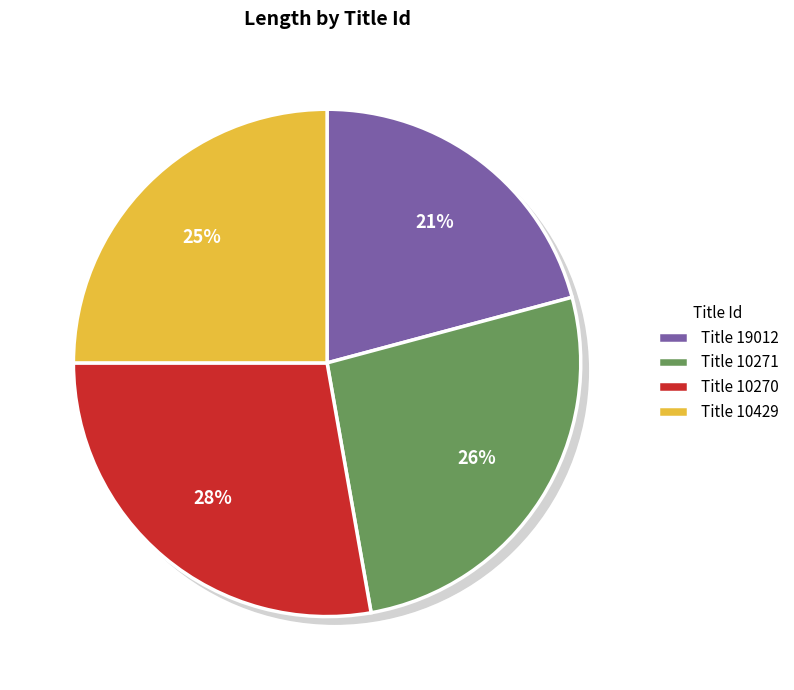

To the nearest percent, what is the combined percentage of 10271 and 10429?

51%